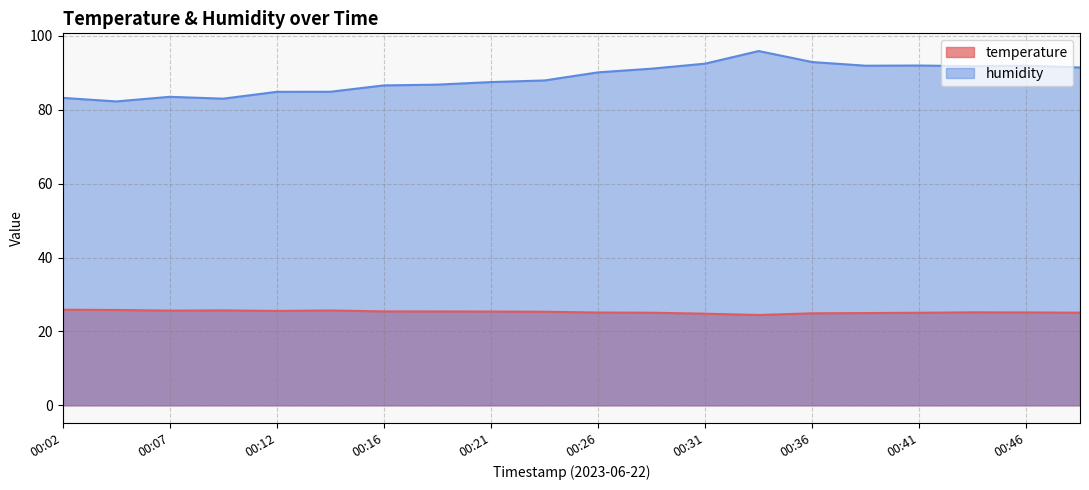

Which category has the lowest value across all series?

00:33